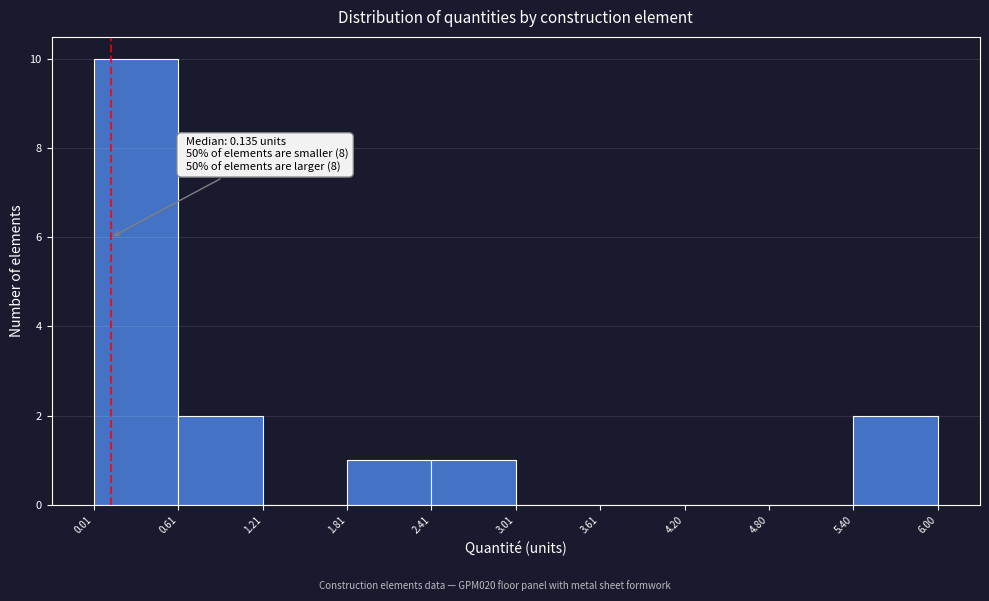

Over which range of the x-axis is the bar tallest?

0.01 to 0.61